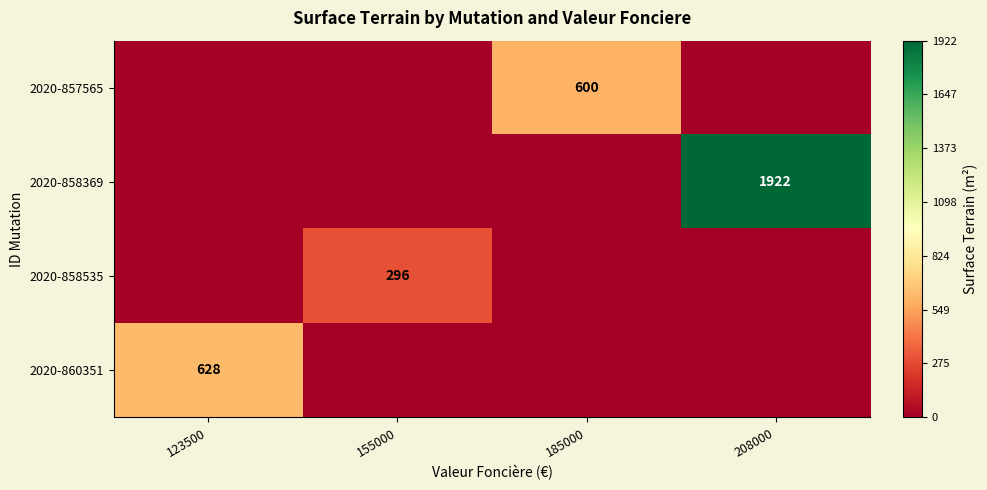

Which series changed the most between 185000 and 208000?

2020-858369